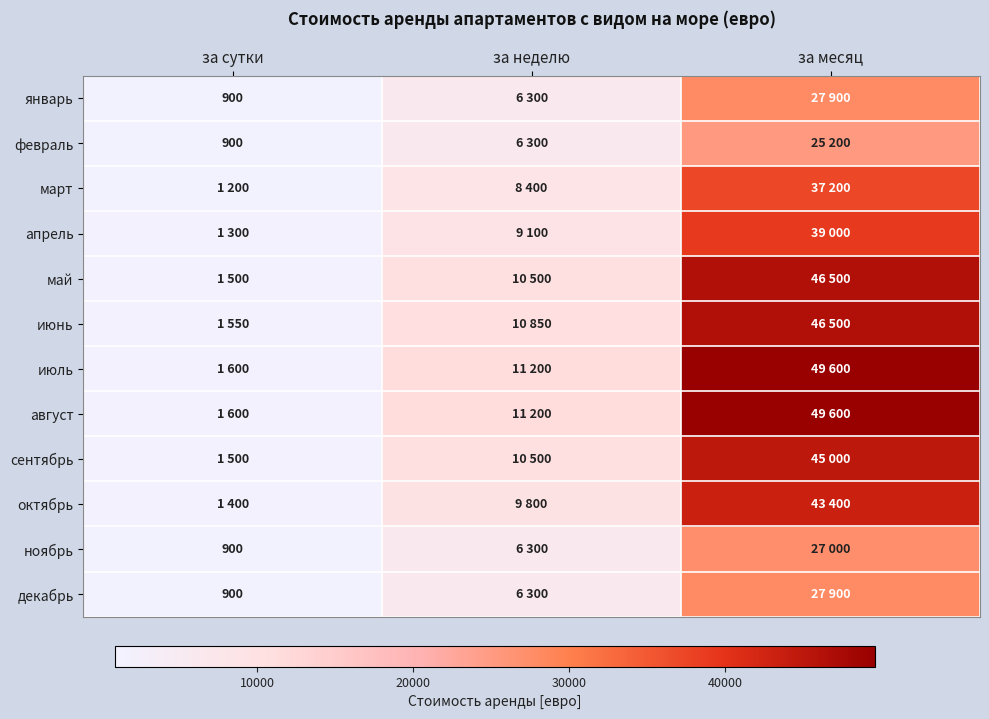

What is the difference between the июнь values at за сутки and за неделю?

9300